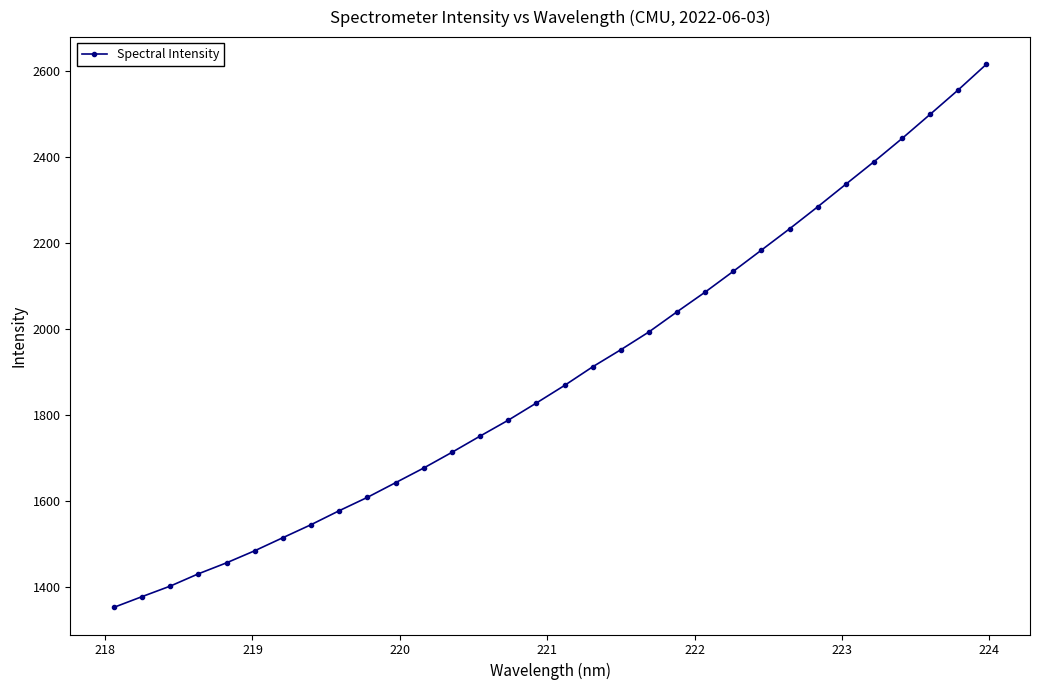

How many categories are shown in the chart?

32